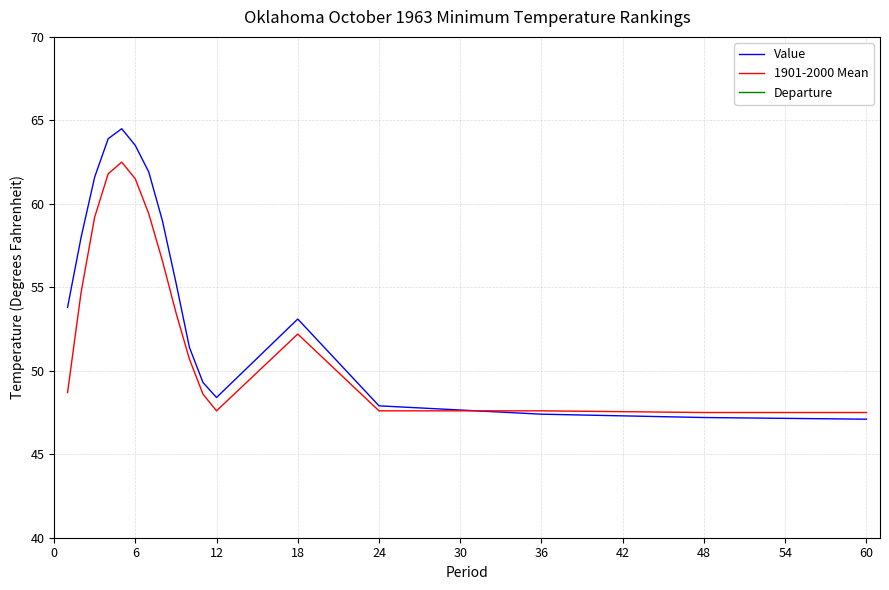

True or false: 1901-2000 Mean has a value of 47.6 at 12.

True